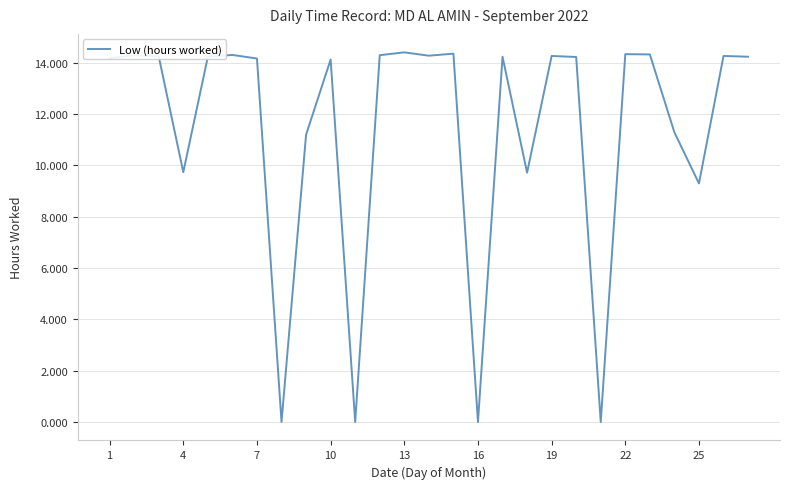

What is the difference between the maximum and minimum values?

14.4